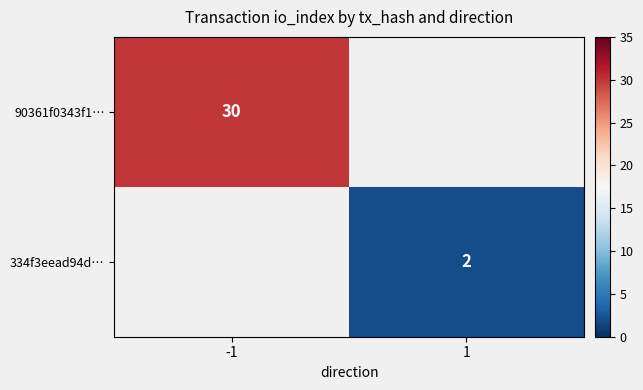

True or false: 334f3eead94d… has a value of 3 at 1.

False